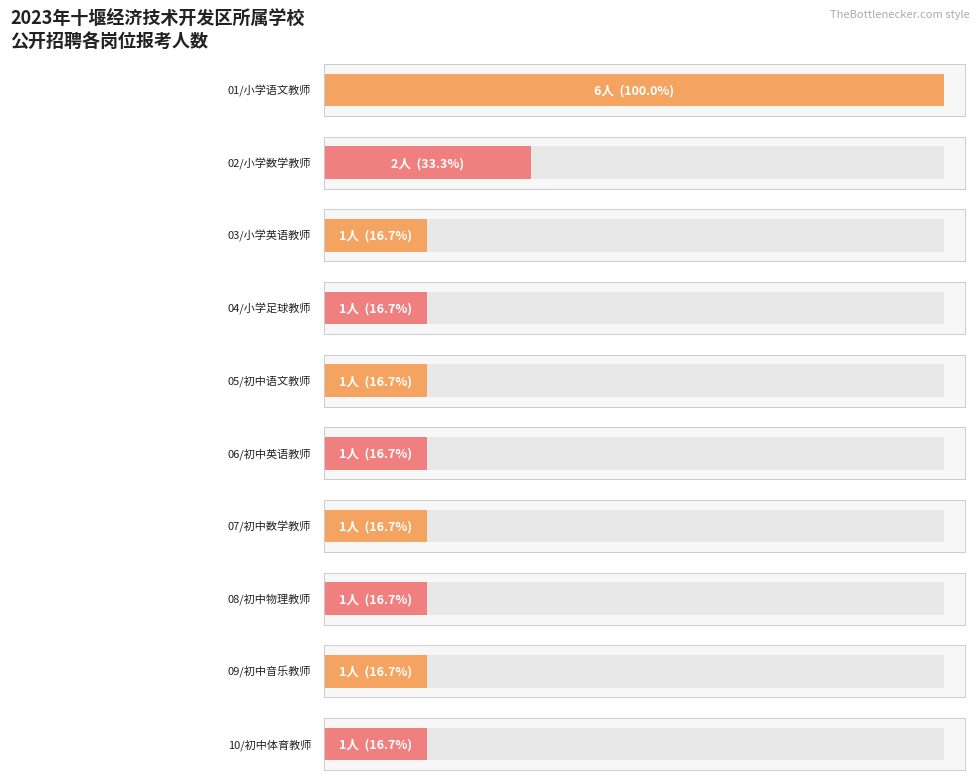

What is the label of the 1st bar from the right?

10/初中体育教师